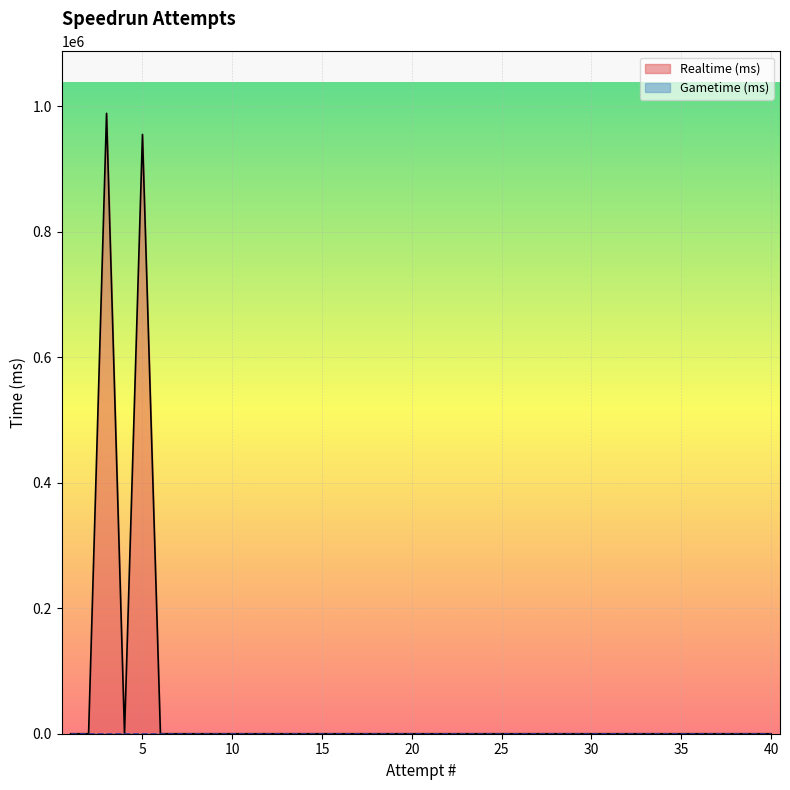

How many values are above zero?

2